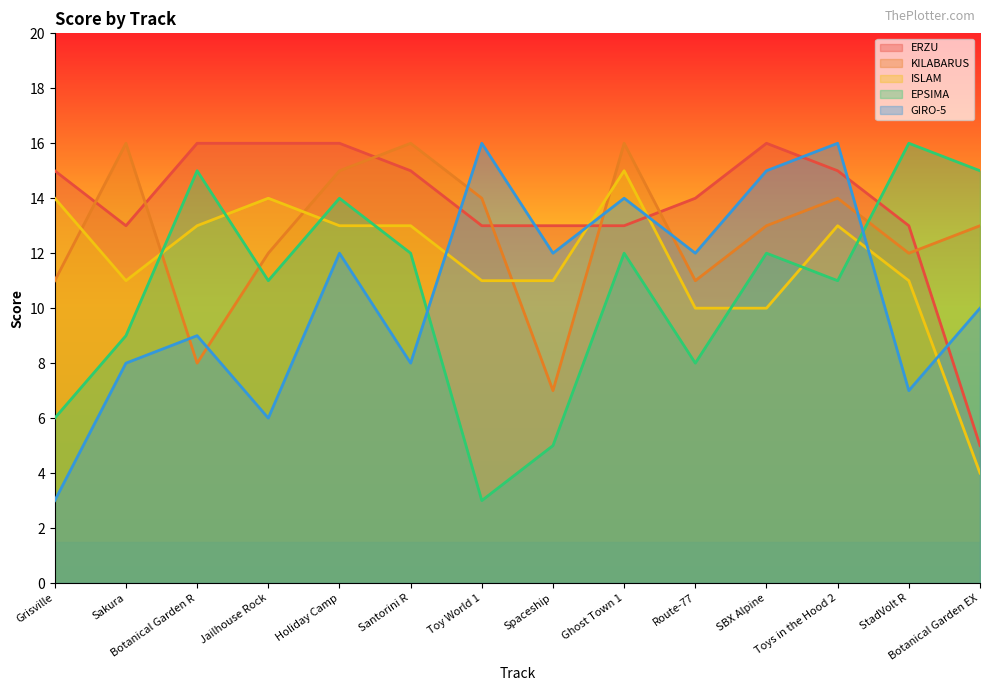

Rank the categories by ERZU value from highest to lowest.

Botanical Garden R, Jailhouse Rock, Holiday Camp, SBX Alpine, Grisville, Santorini R, Toys in the Hood 2, Route-77, Sakura, Toy World 1, Spaceship, Ghost Town 1, StadVolt R, Botanical Garden EX